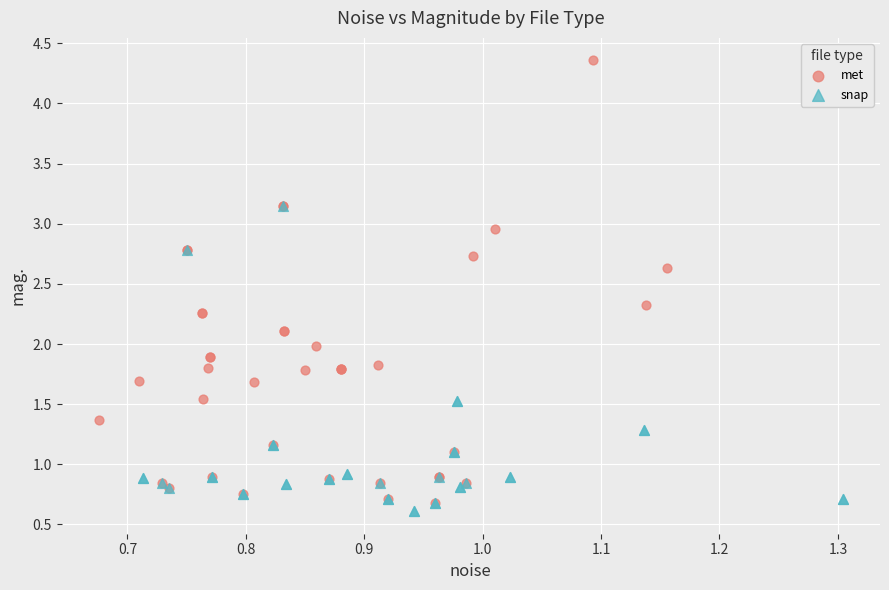

Which series contains the highest Y value?

met